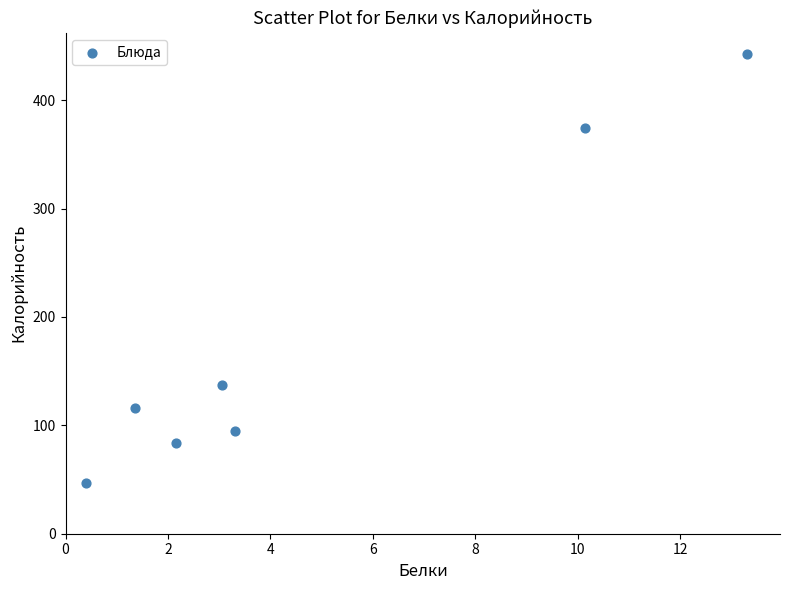

What is the range of Y values (max minus min)?

395.3